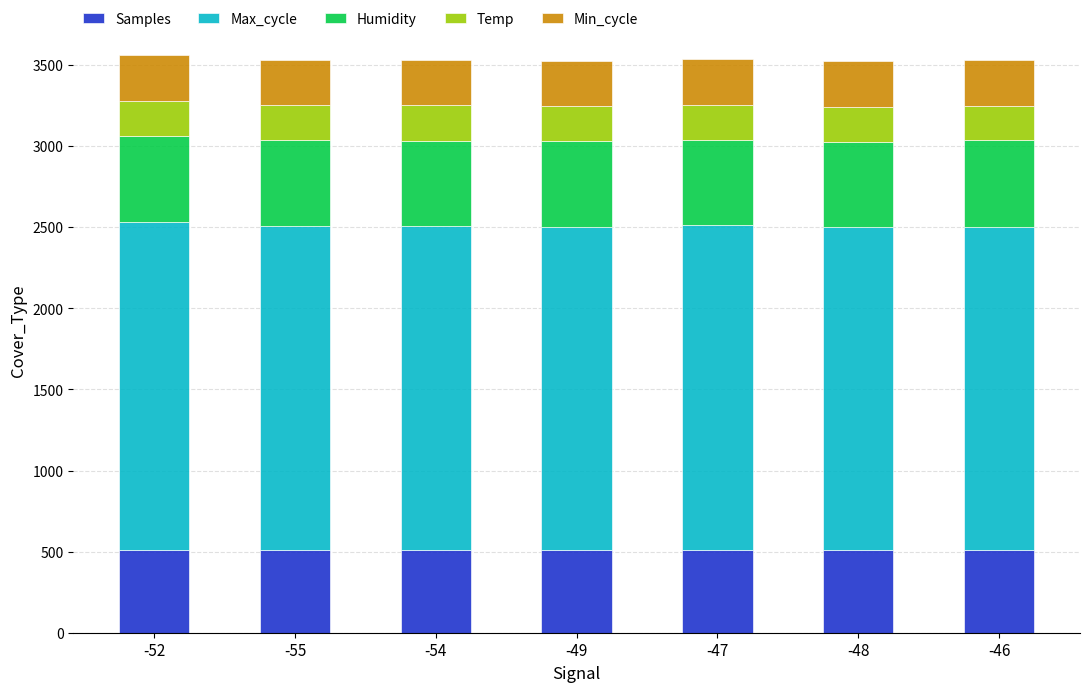

Are the bars grouped side by side (vs. stacked)?

No